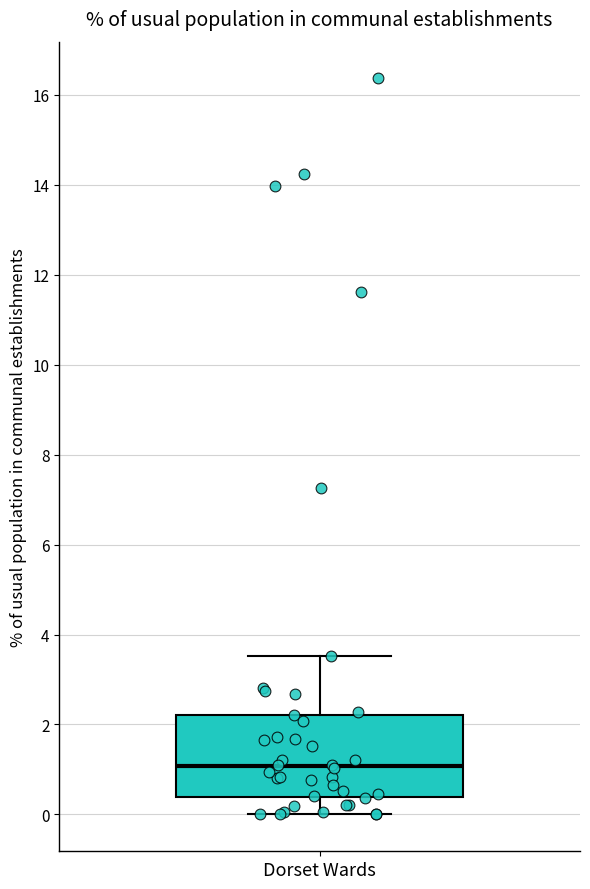

Transcribe this box plot: give where the median line is, the range the box spans, and where the two whiskers end, as read against the y-axis. The values are not printed on the chart, so give them approximately, as read against the axis.

median 1.0, box 0.4 to 2.2, whiskers 0.0 to 3.6